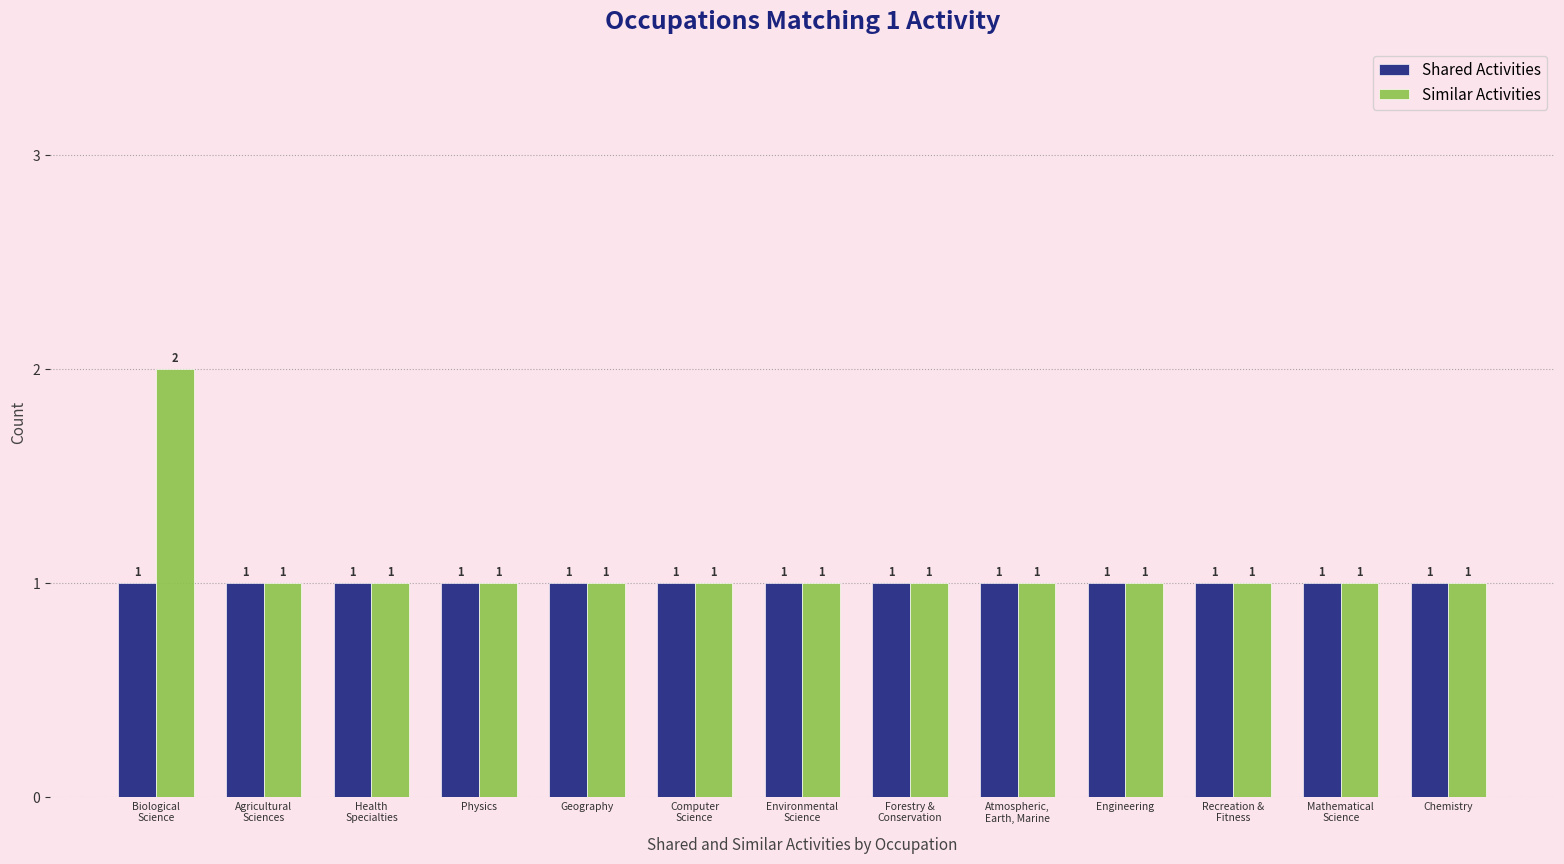

How many bars are there in total?

26